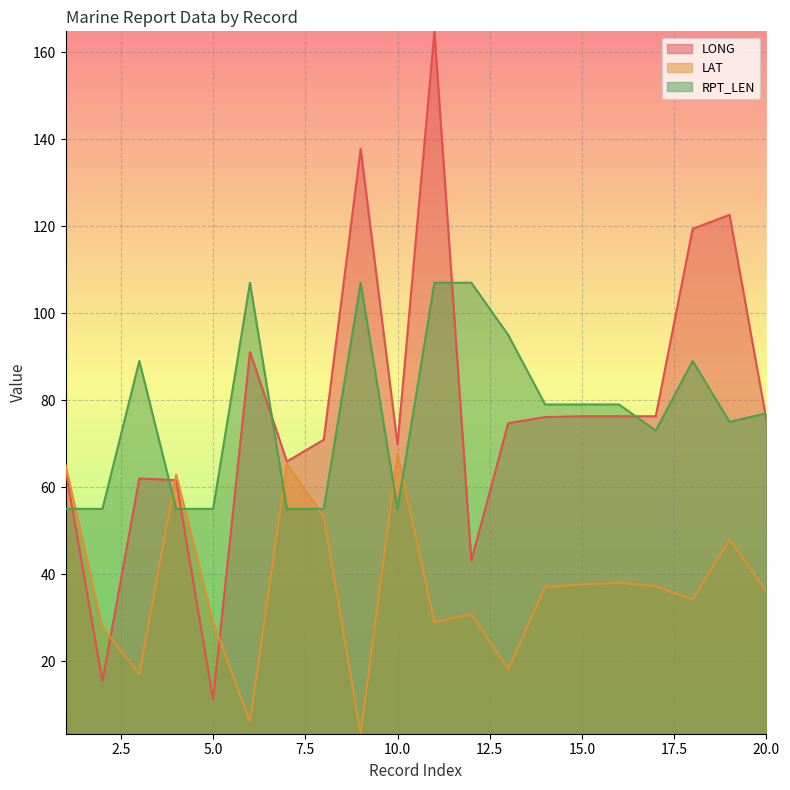

Does the chart display data point markers on the line(s)?

No